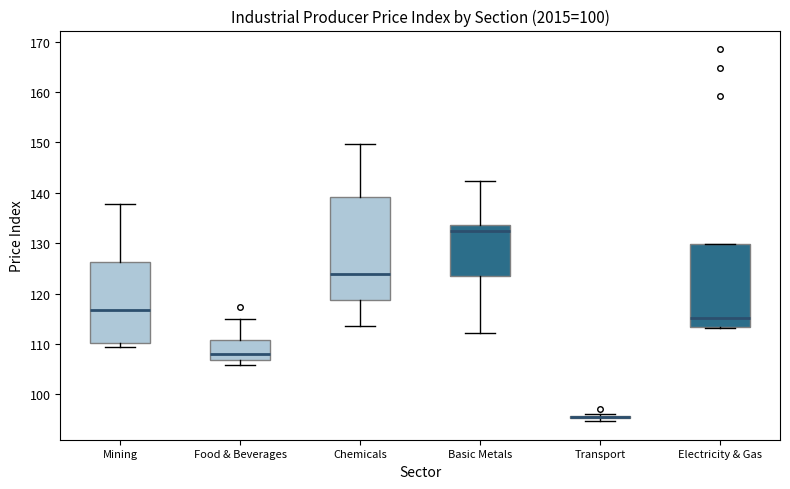

Which box is the tallest, from its lower edge to its upper edge?

Chemicals